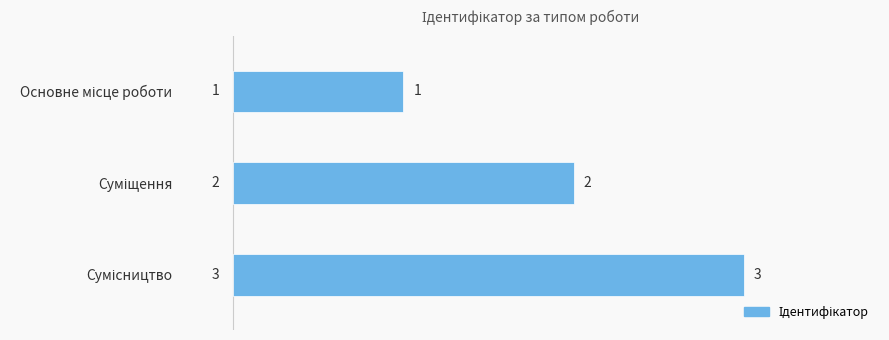

What is the greatest value displayed?

3